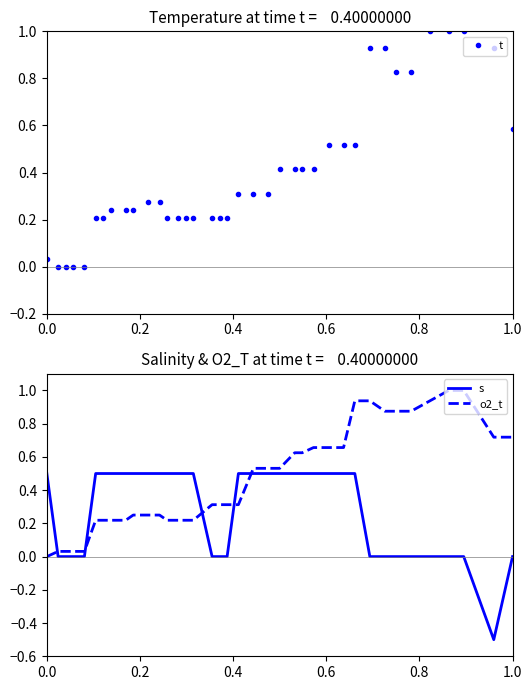

What is the maximum value for o2_t?

1.0